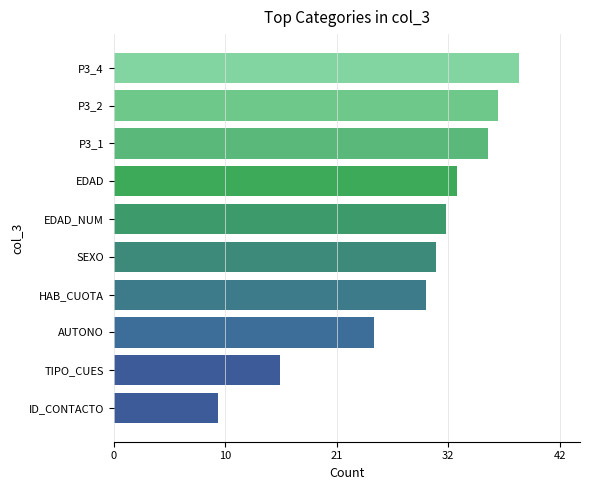

Where is the data nearest to the value 24?

AUTONO